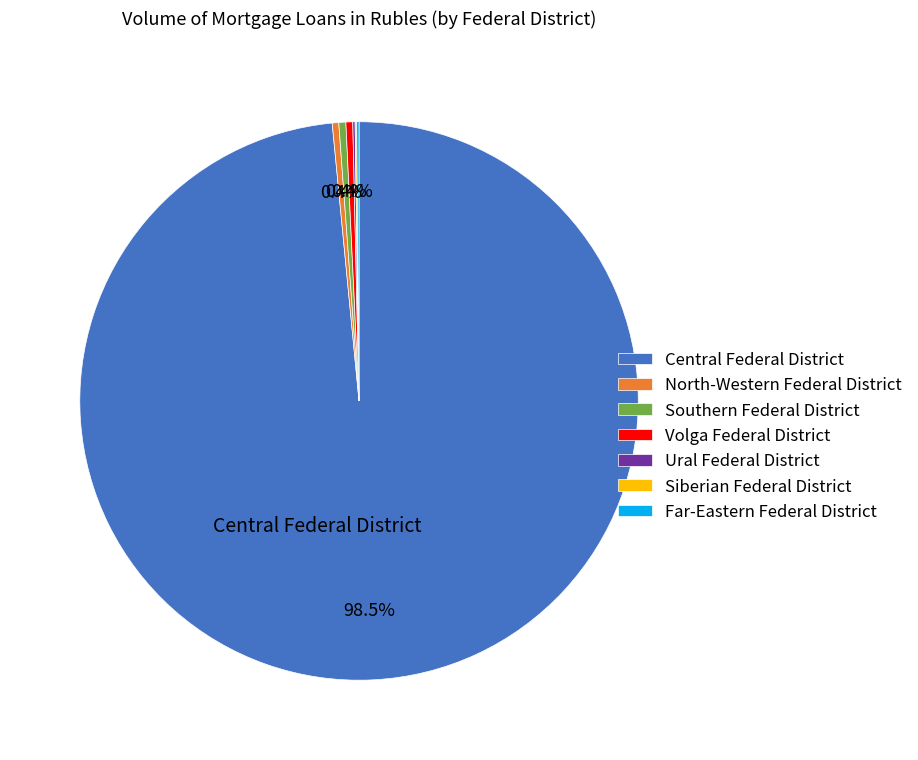

Combined, do Volga Federal District and Southern Federal District account for over 50%?

No